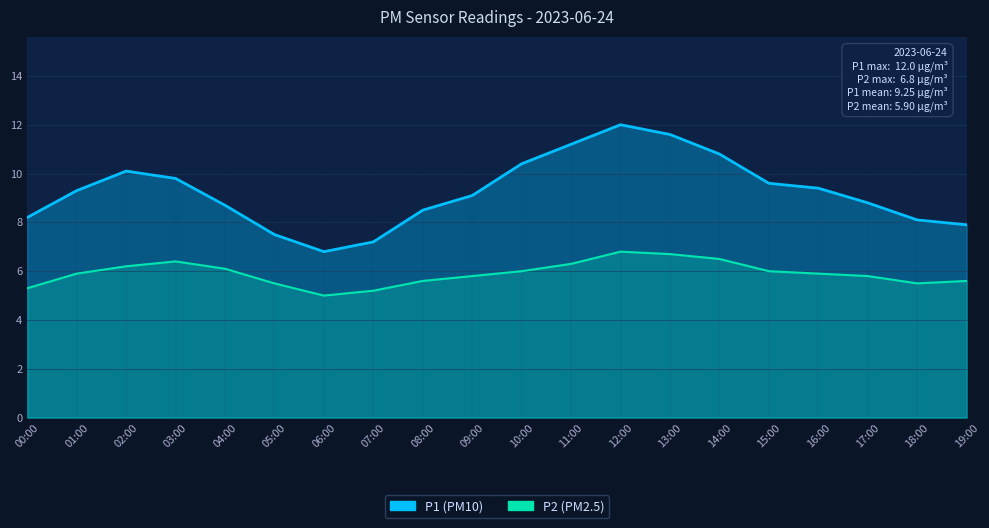

Reading right to left, what are all the values shown in this chart?

P1: 7.9	8.1	8.8	9.4	9.6	10.8	11.6	12.0	11.2	10.4	9.1	8.5	7.2	6.8	7.5	8.7	9.8	10.1	9.3	8.2
P2: 5.6	5.5	5.8	5.9	6.0	6.5	6.7	6.8	6.3	6.0	5.8	5.6	5.2	5.0	5.5	6.1	6.4	6.2	5.9	5.3